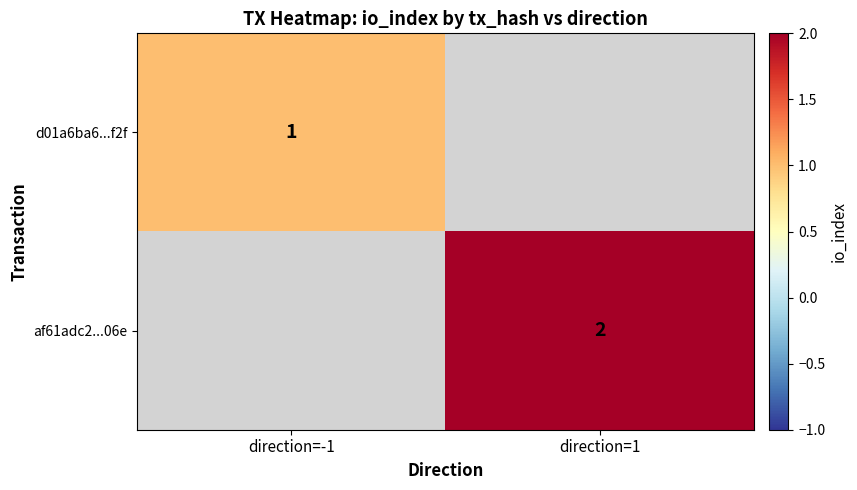

Is it true that af61adc2...06e equals 2 at direction=1?

True